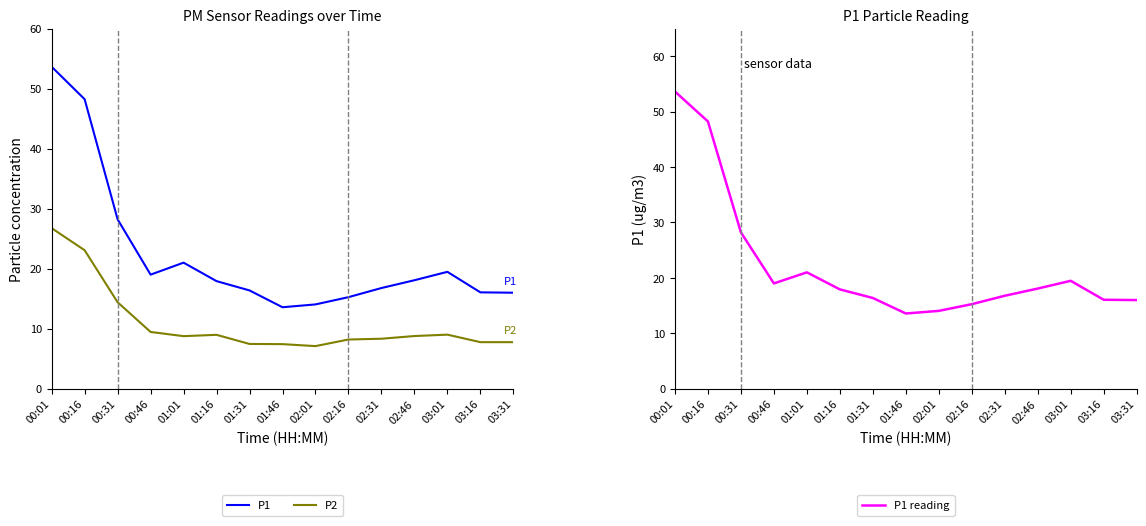

What is the value of the P1 point at the 12th from the left?

18.1